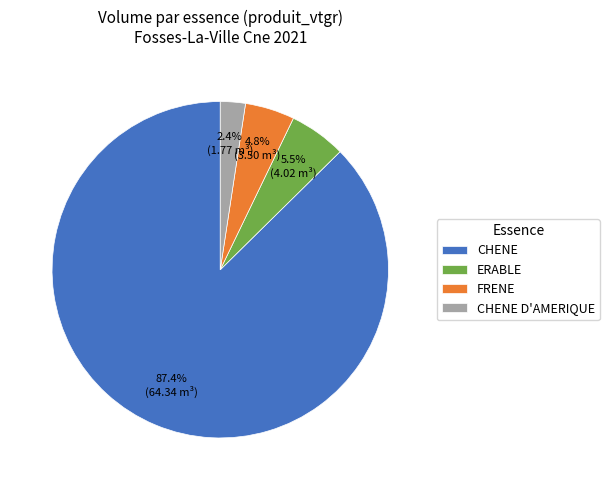

What is the largest slice in the pie chart?

CHENE